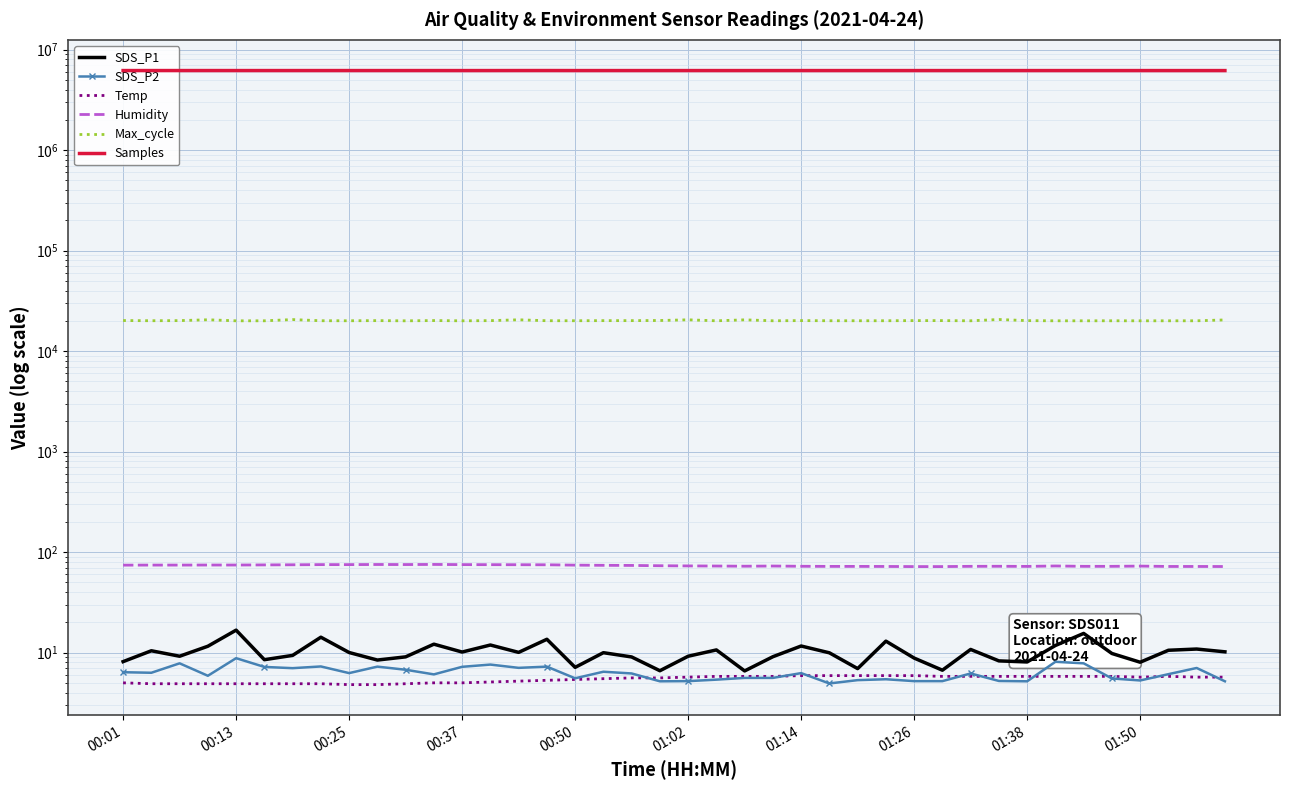

Where is Temp nearest to the value 5?

00:01